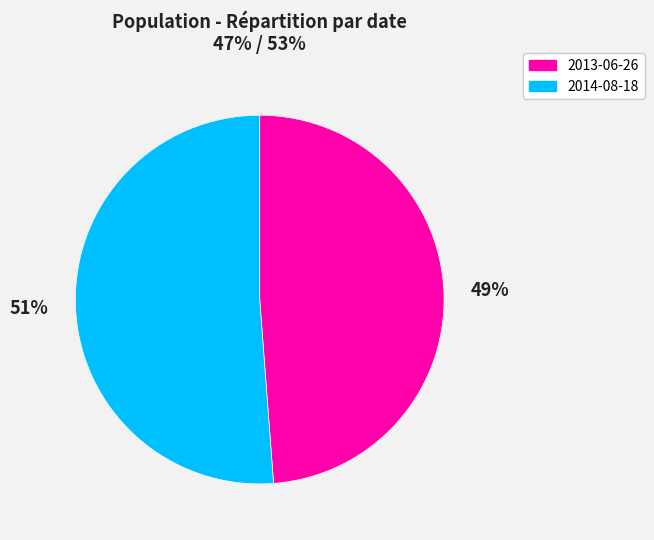

Combined, do 2014-08-18 and 2013-06-26 account for over 50%?

Yes